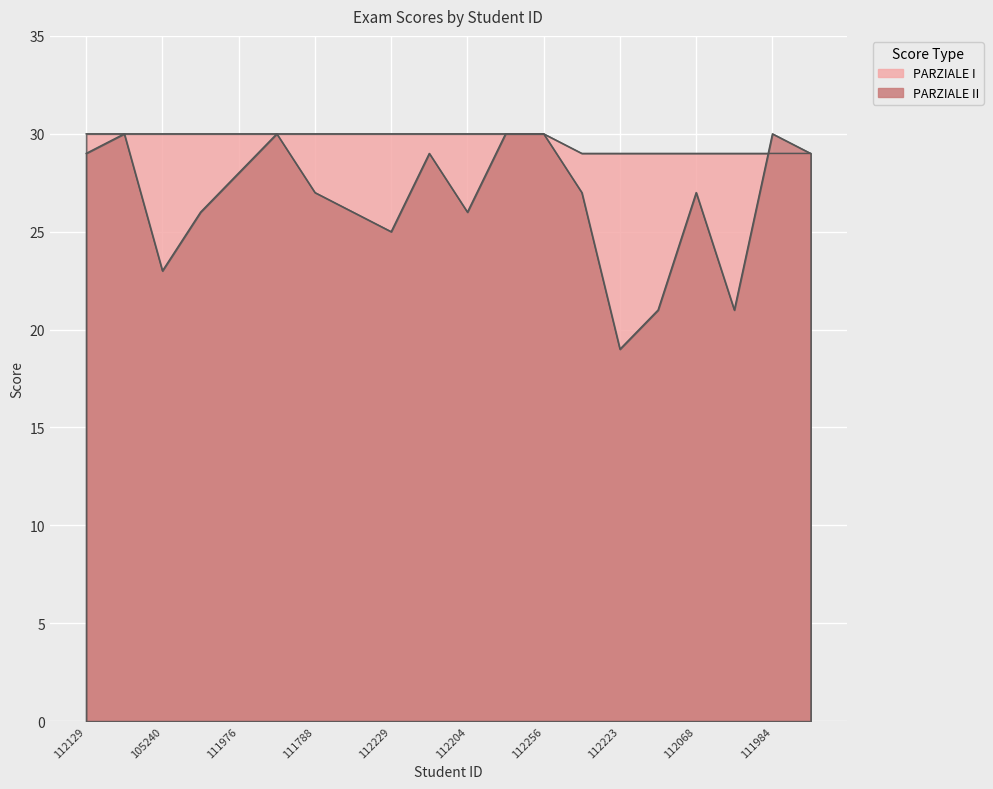

True or false: PARZIALE I and PARZIALE II intersect in this chart.

True